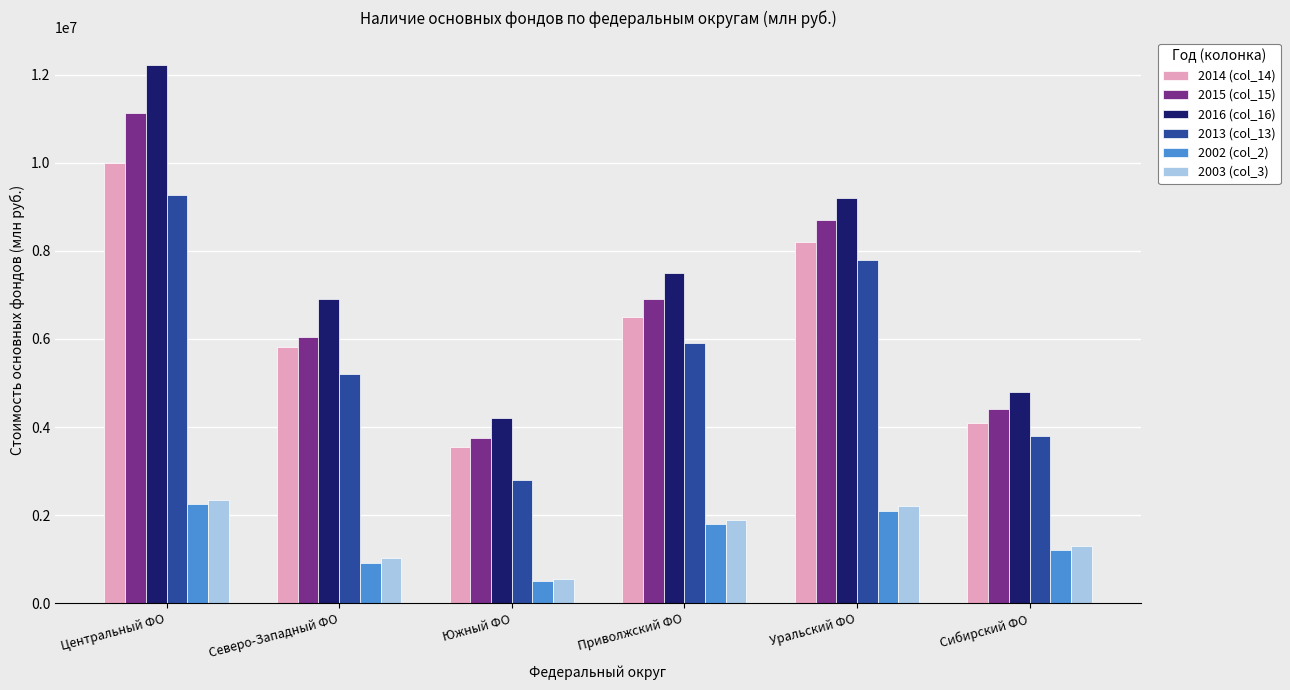

At which label does 2003 (col_3) reach its peak?

Центральный ФО